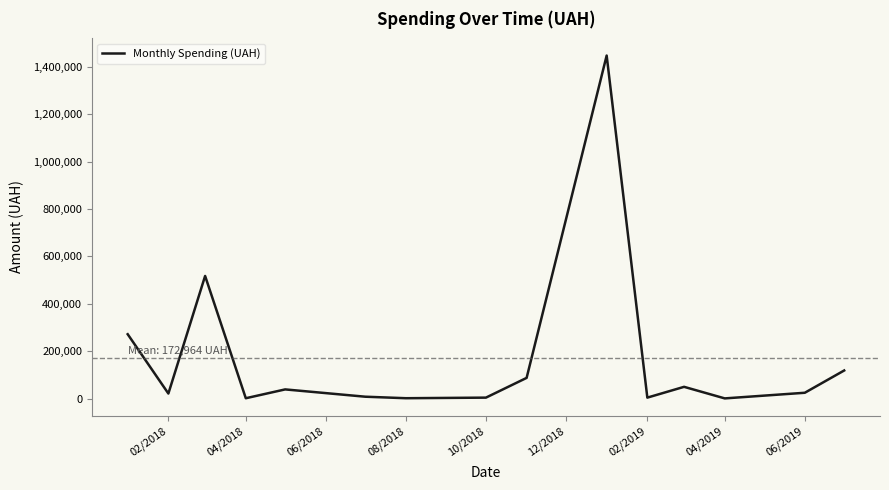

What is the difference between the maximum and minimum values?

1448012.3